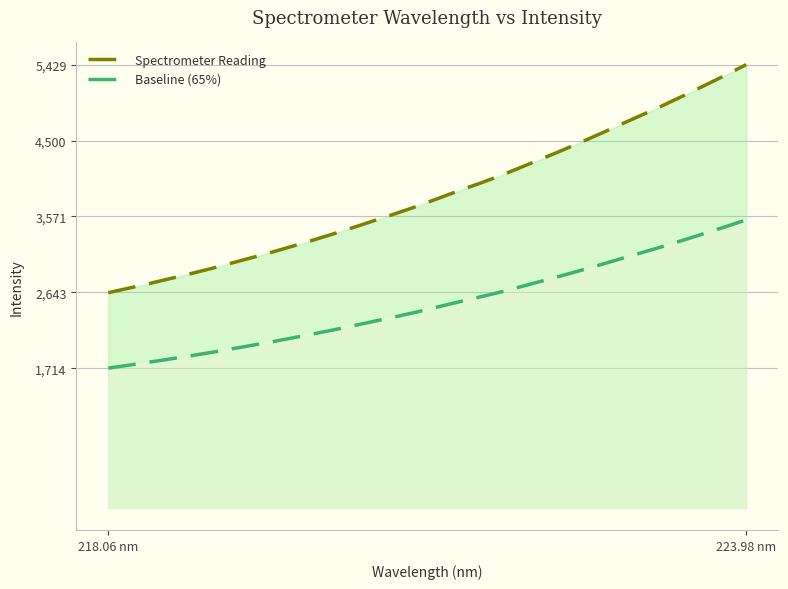

How many values in the Baseline (65%) series exceed 2463?

16